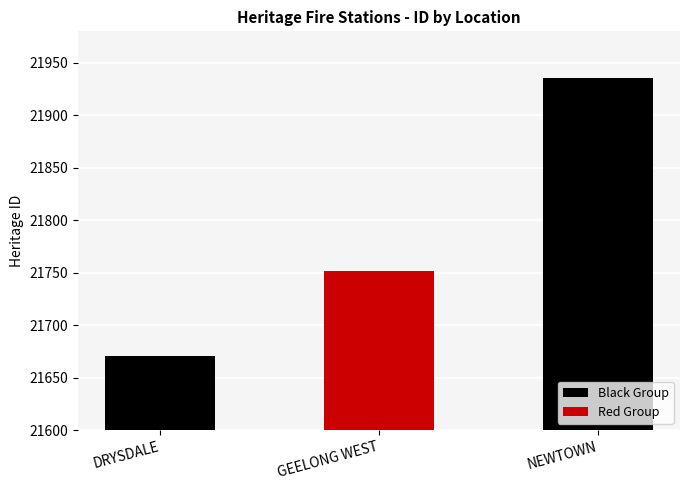

What is the approximate value at DRYSDALE, to the nearest 5?

21670